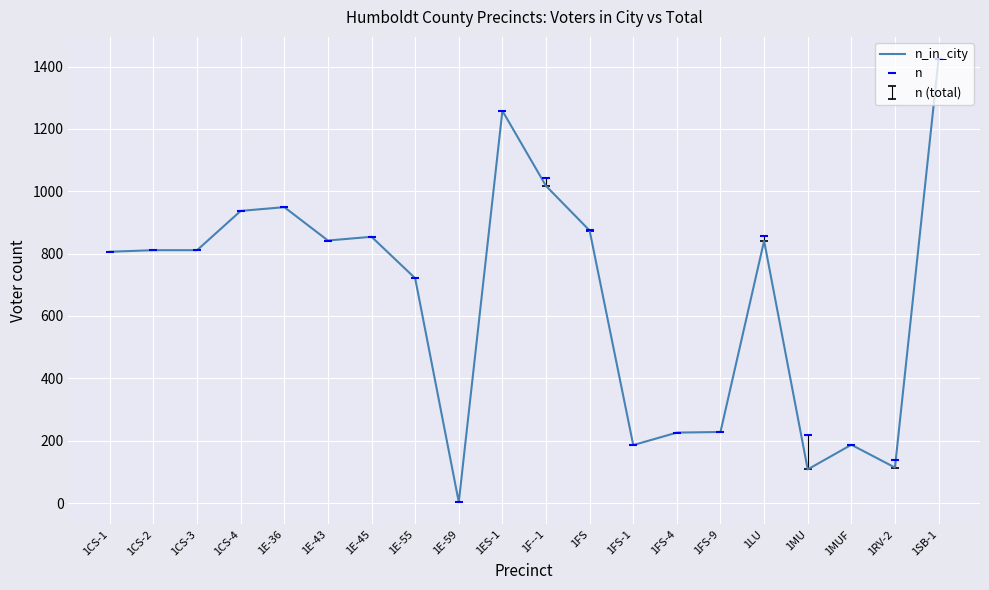

Is the value of n_in_city at 1MUF greater than the value of n at 1LU?

No